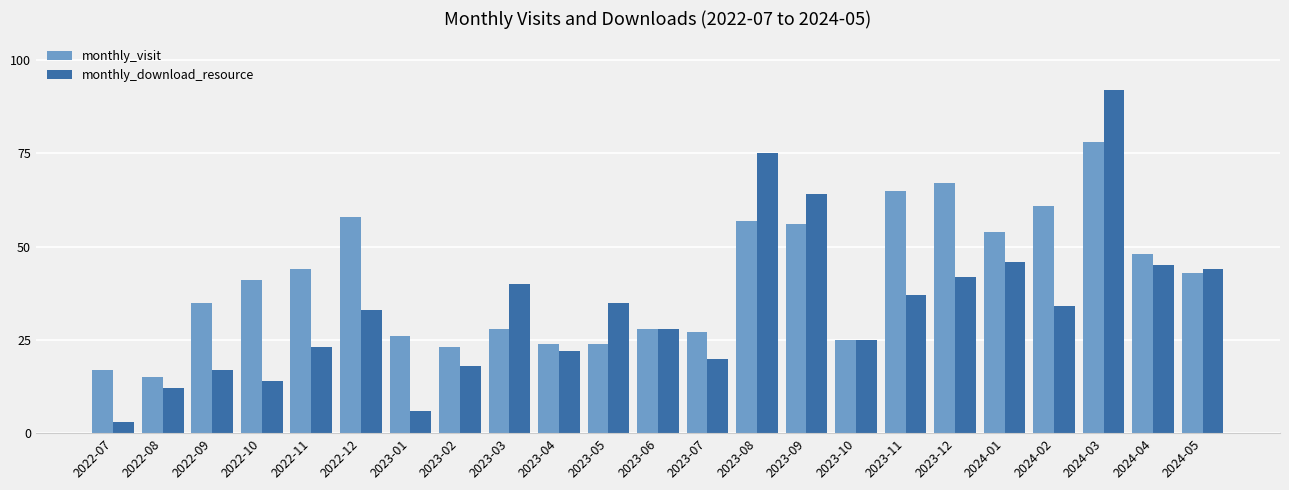

Rank the series at 2022-10 from lowest to highest value.

monthly_download_resource, monthly_visit